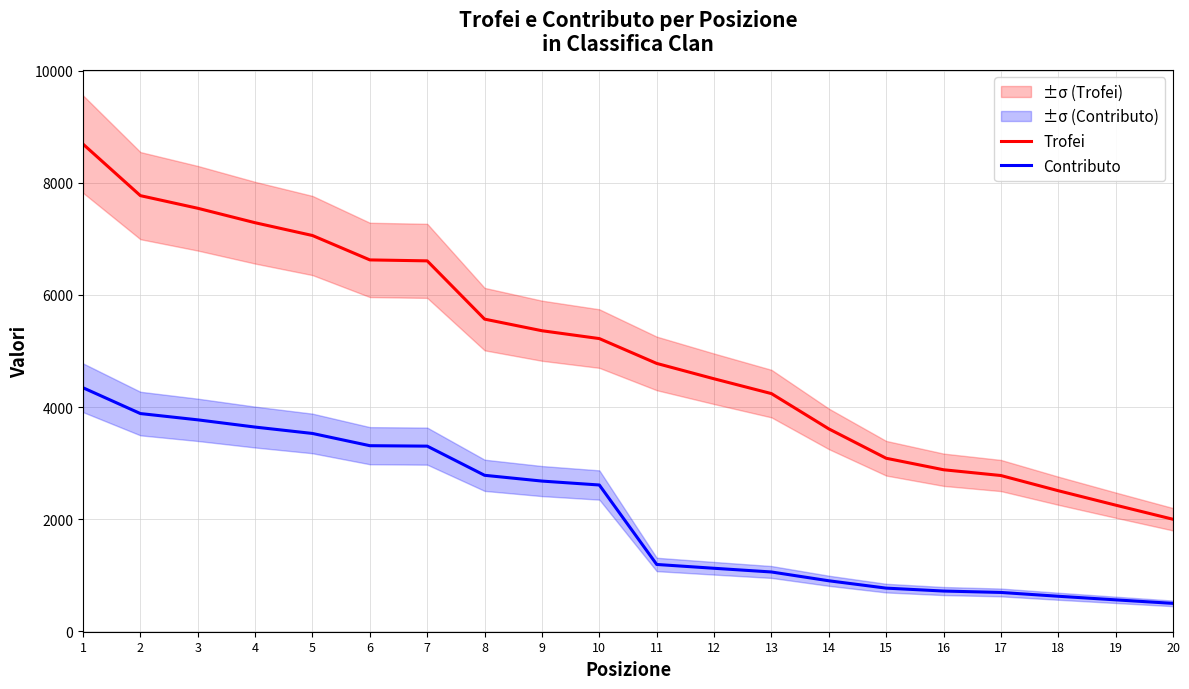

Which label corresponds to the largest value in the chart?

1